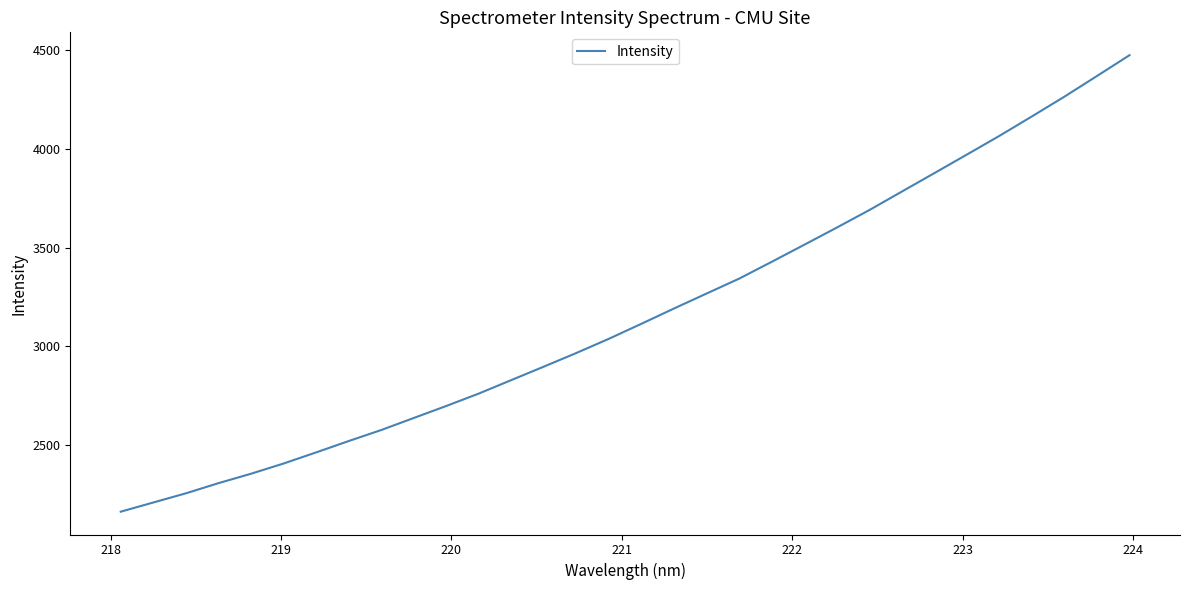

What is the greatest value displayed?

4472.9